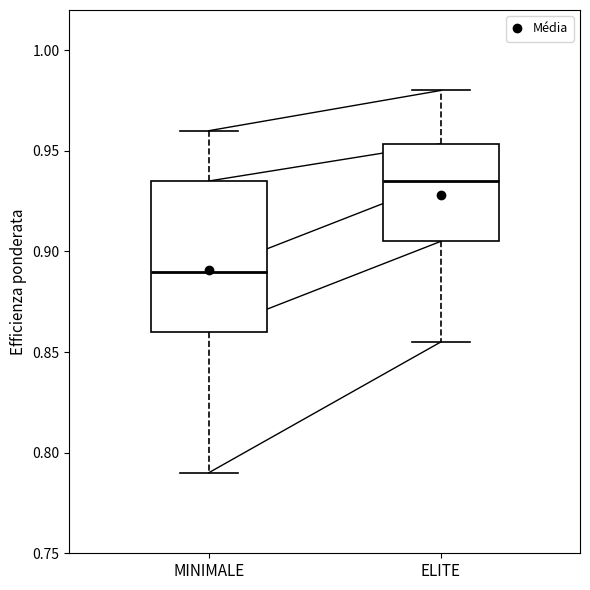

Reading left to right, read every box against the y-axis: the position of its median line, the range the box covers, and the ends of its whiskers. The values are not printed on the chart, so give them approximately, as read against the axis.

MINIMALE: median 0.890, box 0.860 to 0.935, whiskers 0.790 to 0.960
ELITE: median 0.935, box 0.905 to 0.955, whiskers 0.855 to 0.980